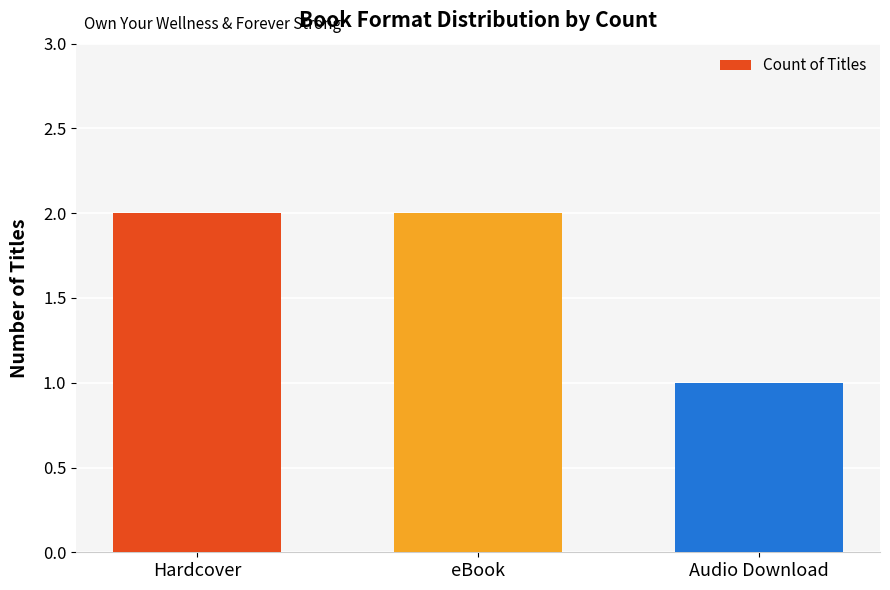

What is the difference between the maximum and minimum values?

1